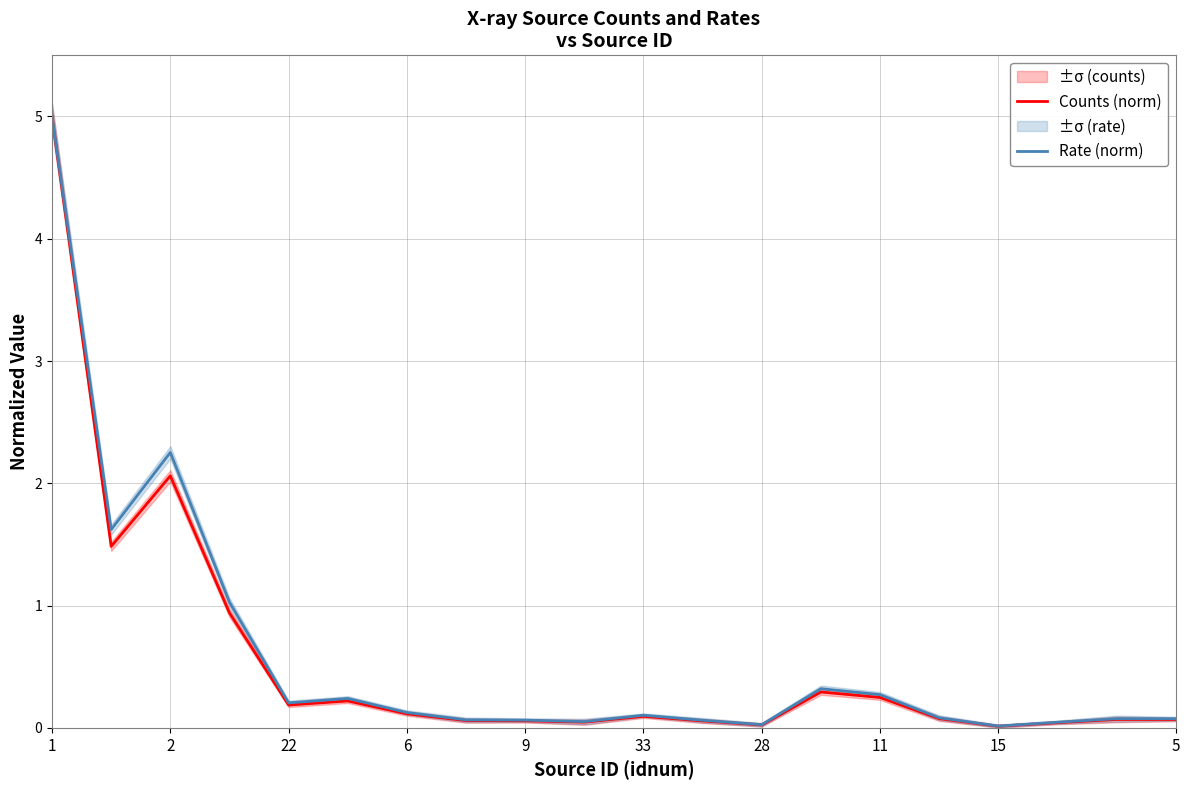

Which series has the largest total across all categories?

Rate (norm)